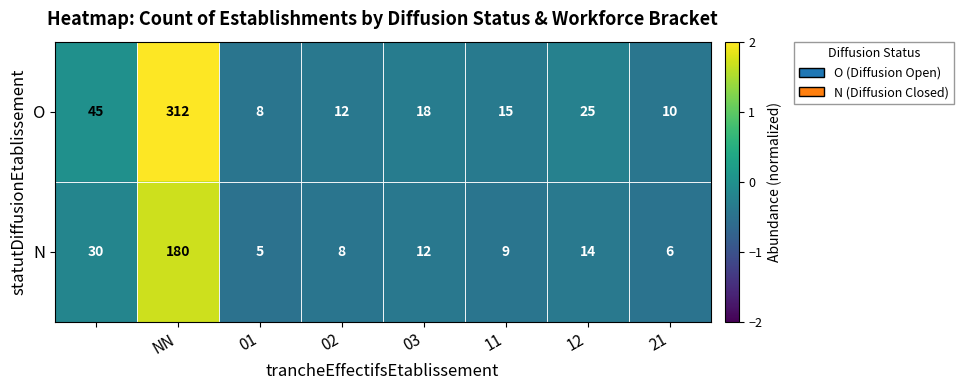

Rank the series by their average value, from highest to lowest.

O, N